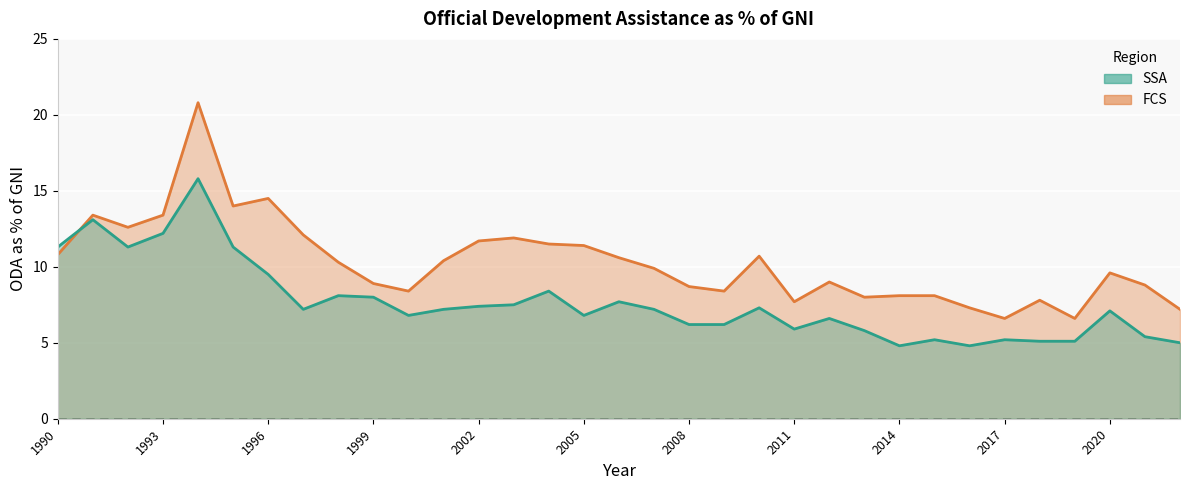

How many values in the FCS line series exceed 9?

18